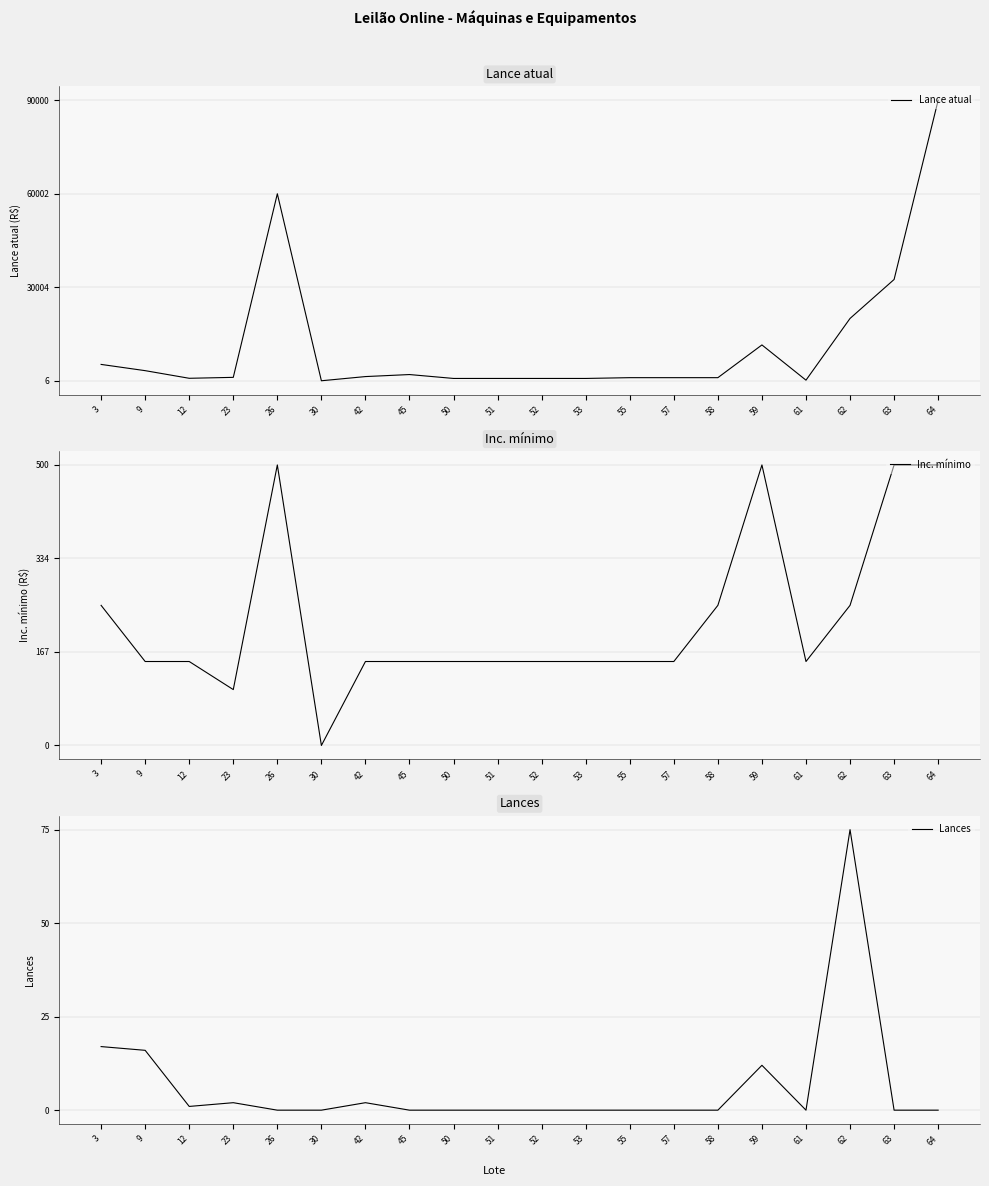

Reading left to right, extract all data points from this chart.

Lance atual: 5250.0	3250.0	800.0	1100.0	60000.0	6.0	1350.0	2000.0	750.0	750.0	750.0	750.0	1000.0	1000.0	1000.0	11500.0	200.0	20000.0	32500.0	90000.0
Inc. mínimo: 250.0	150.0	150.0	100.0	500.0	0.5	150.0	150.0	150.0	150.0	150.0	150.0	150.0	150.0	250.0	500.0	150.0	250.0	500.0	500.0
Lances: 17.0	16.0	1.0	2.0	0.0	0.0	2.0	0.0	0.0	0.0	0.0	0.0	0.0	0.0	0.0	12.0	0.0	75.0	0.0	0.0